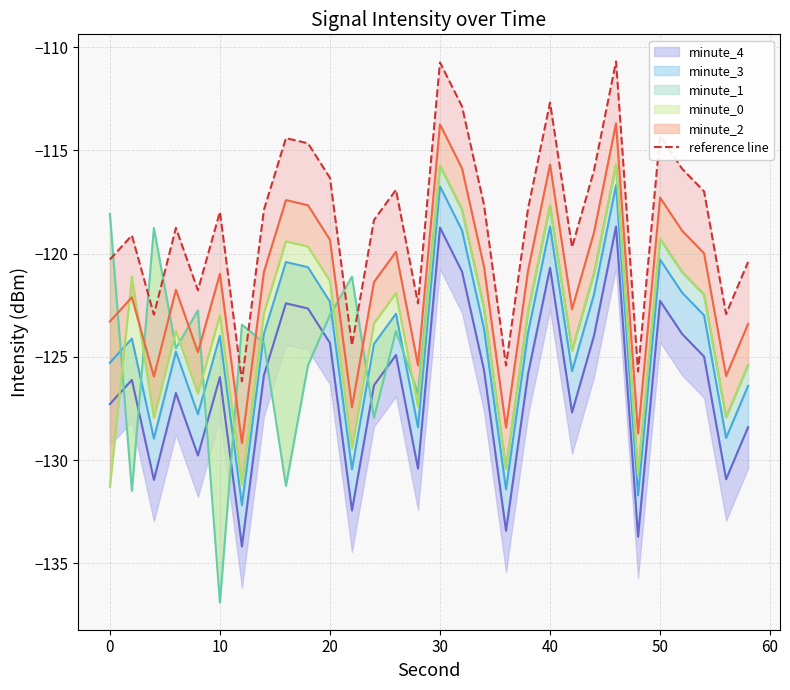

Reading left to right, what are all the values shown in this chart?

-120.3	-119.1	-123.0	-118.7	-121.8	-118.0	-126.2	-117.9	-114.4	-114.7	-116.3	-124.4	-118.4	-116.9	-122.4	-110.7	-112.9	-117.6	-125.4	-117.8	-112.7	-119.7	-116.0	-110.7	-125.7	-114.3	-115.9	-117.0	-122.9	-120.4